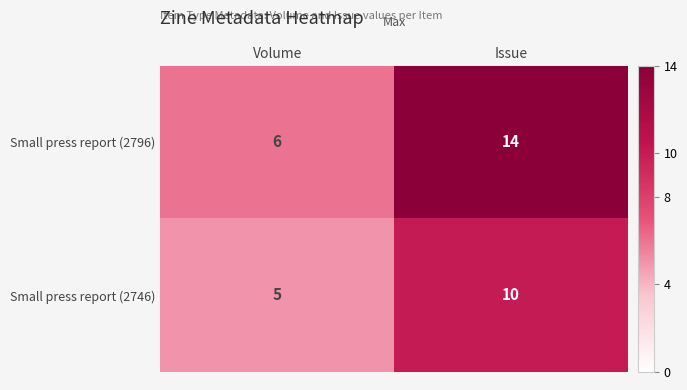

Is it true that Small press report (2796) equals 19 at Issue?

False